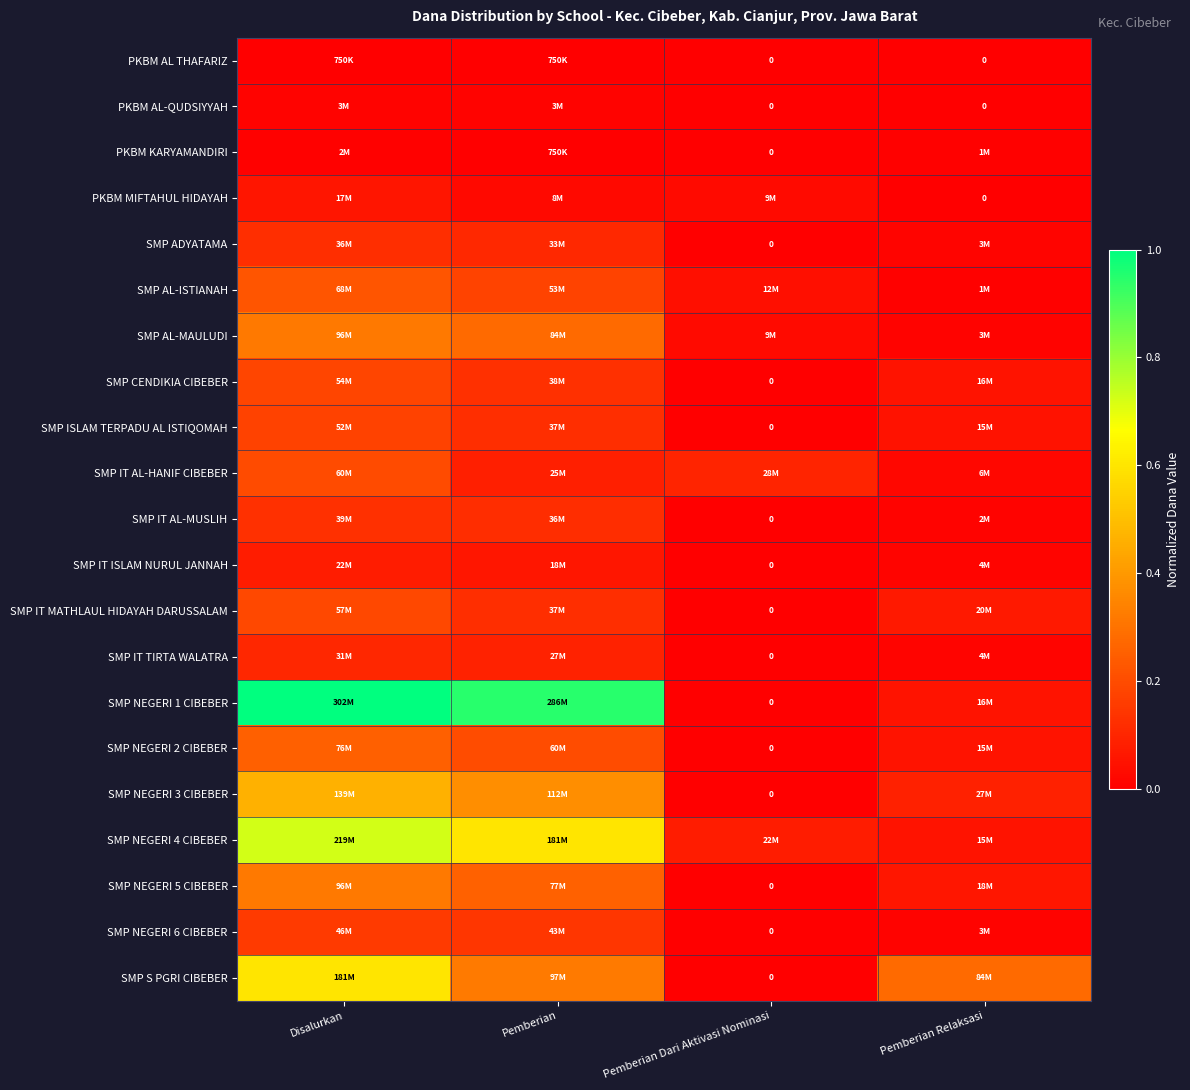

The SMP IT TIRTA WALATRA series shows 0.0 at Pemberian Dari Aktivasi Nominasi. True or false?

True